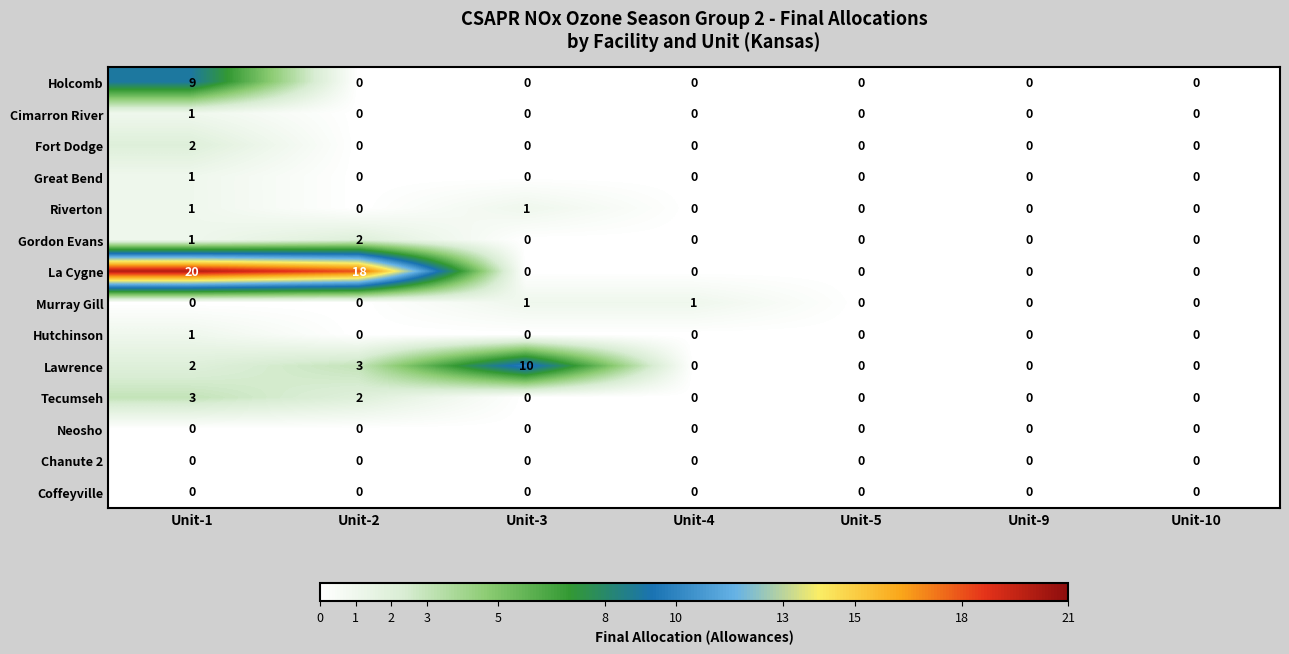

What is the maximum value shown in the chart?

20